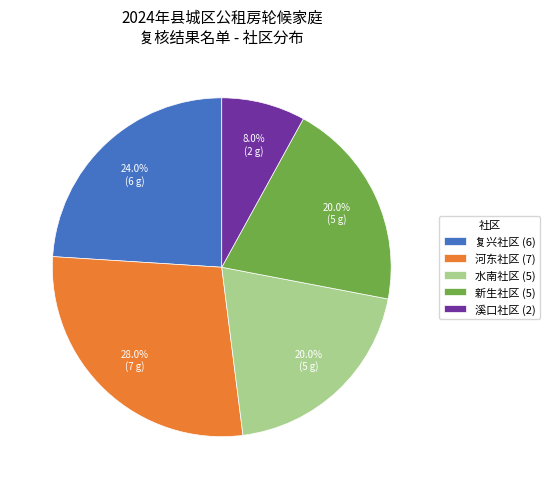

How many slices are in this pie chart?

5